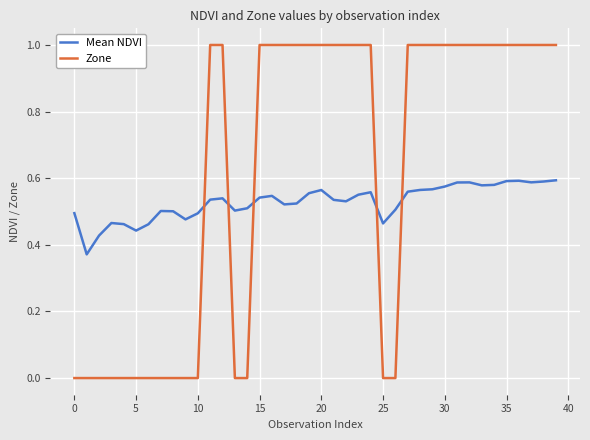

At how many categories does at least one series exceed 0?

40